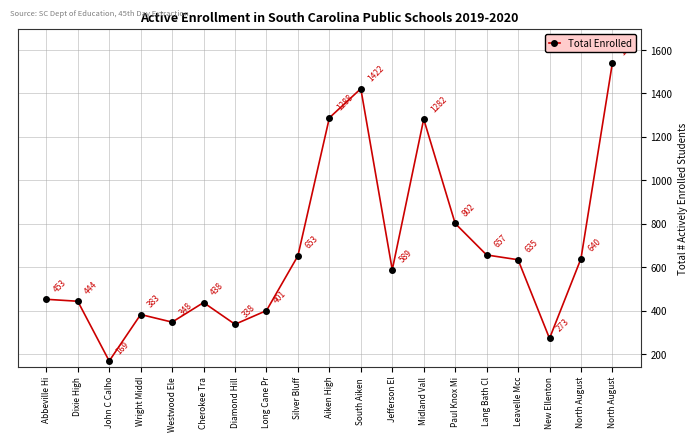

The value at Silver Bluff is 653. True or false?

True